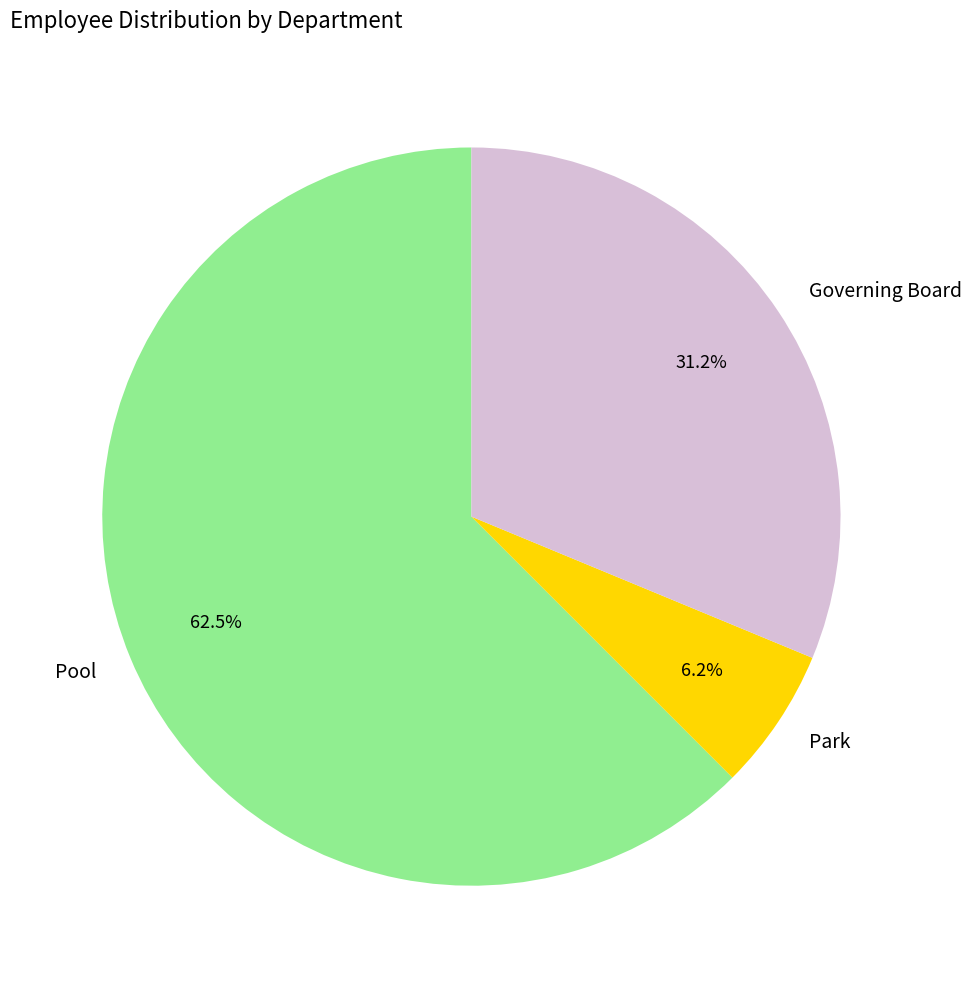

Is there any slice that represents more than half of the pie?

Yes